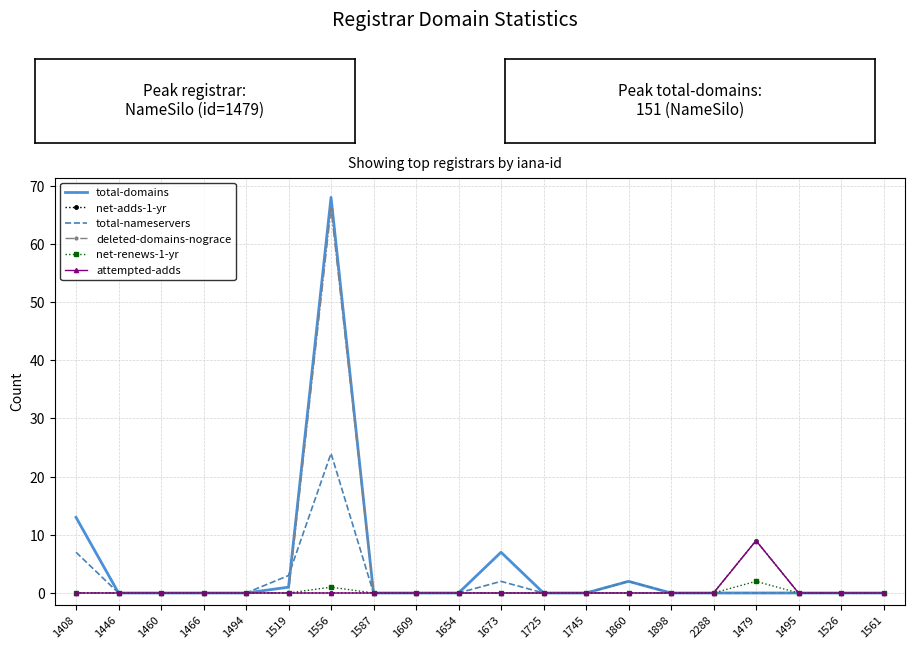

At 1408, list the series in order from smallest to largest.

net-adds-1-yr, deleted-domains-nograce, net-renews-1-yr, attempted-adds, total-nameservers, total-domains